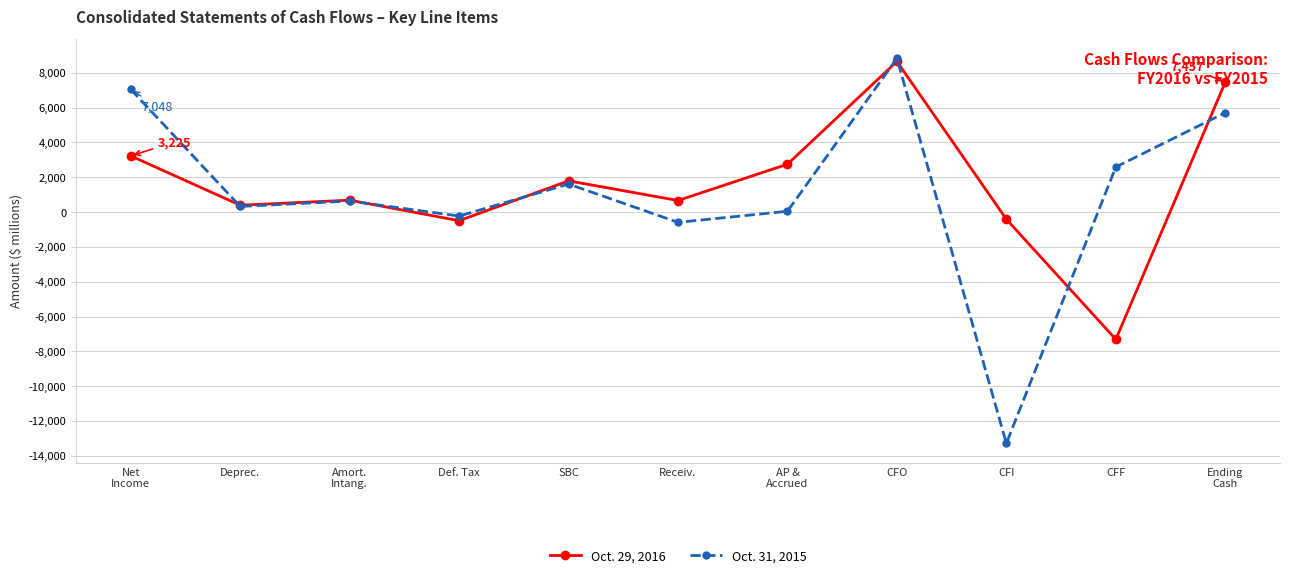

What is the label of the 7th point from the right?

SBC